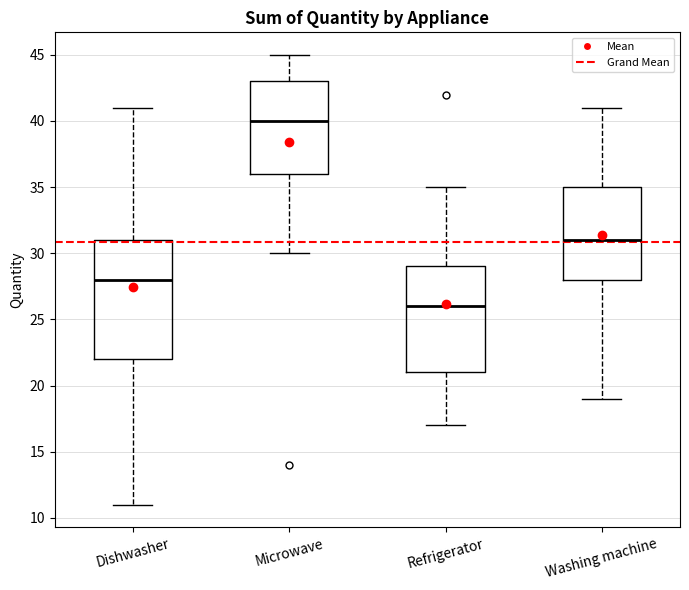

Which box is the tallest, from its lower edge to its upper edge?

Dishwasher